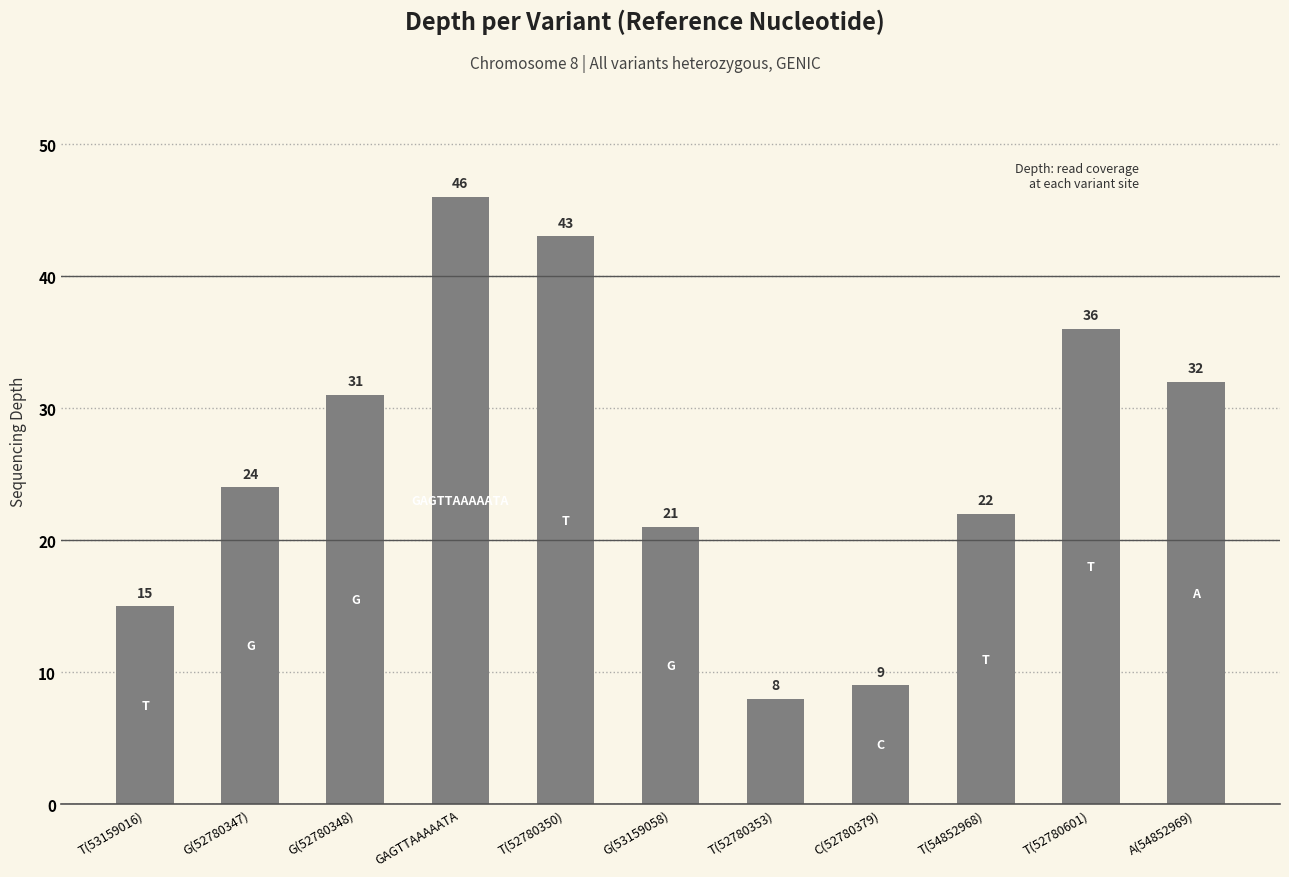

What is the change in value from T(53159016) to T(52780353)?

-7